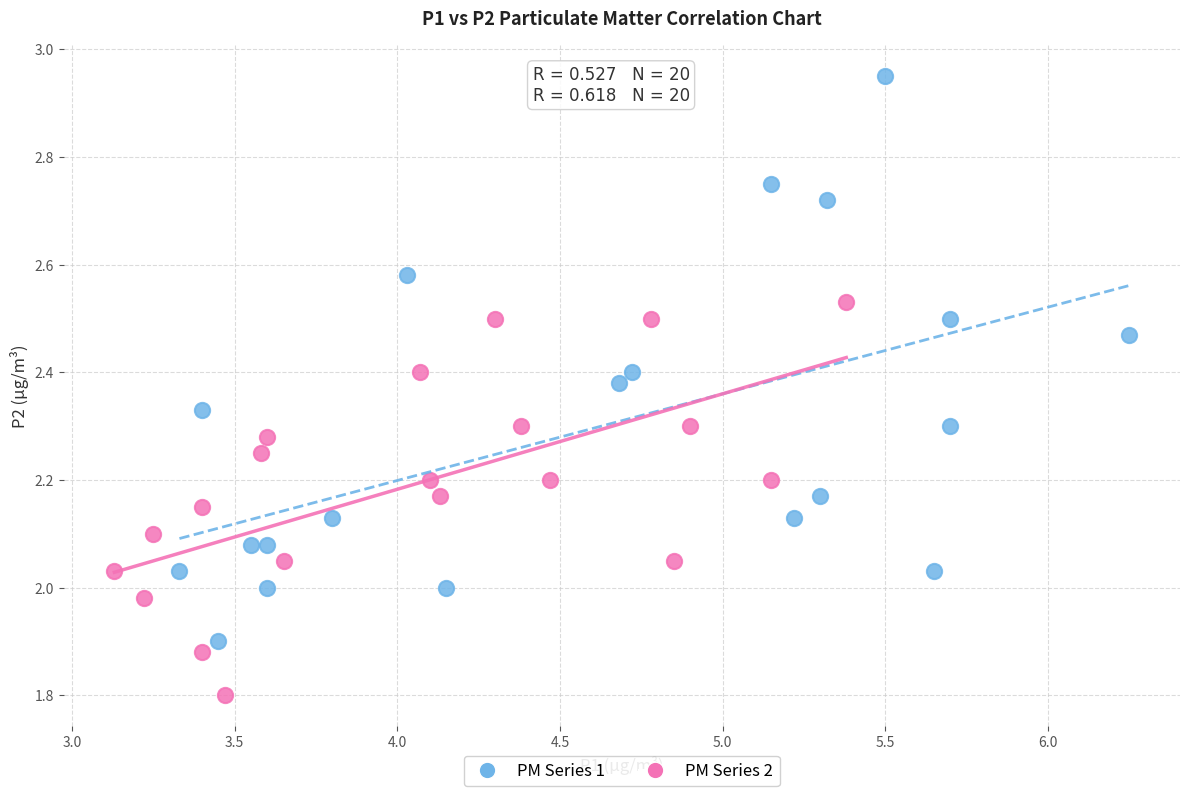

Which series contains the highest Y value?

PM Series 1